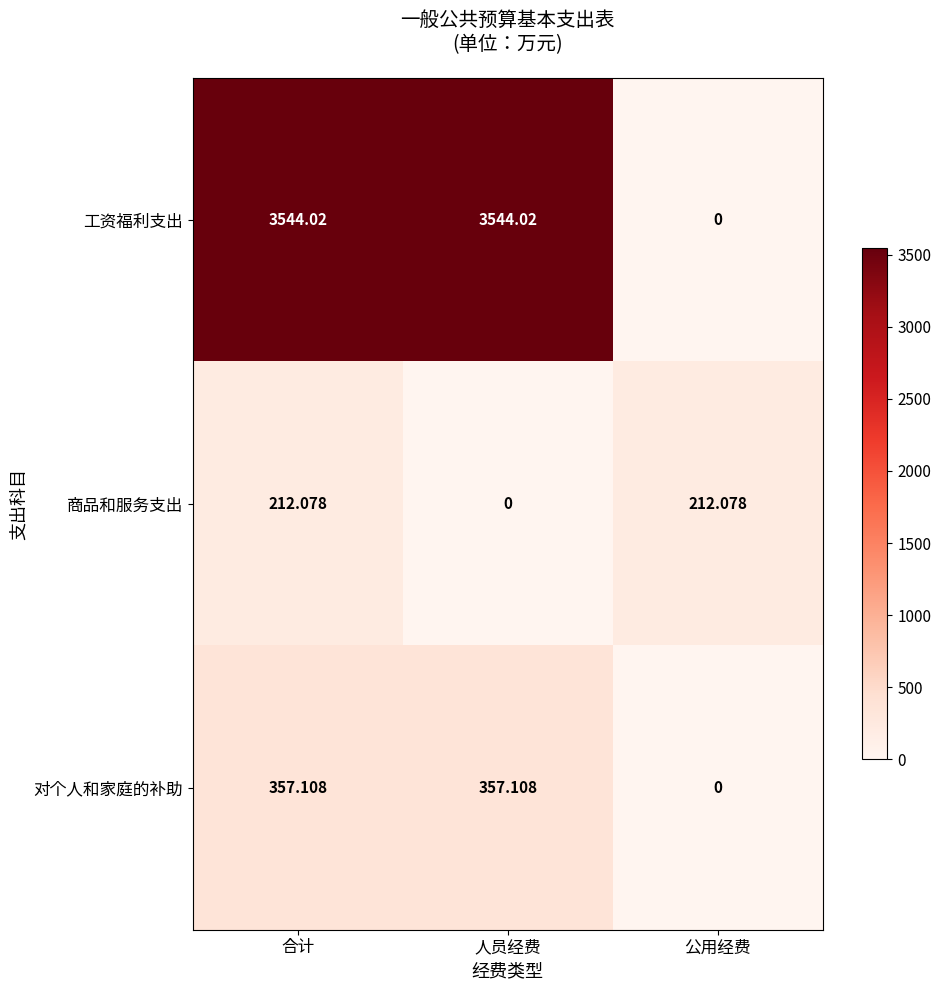

At which label does 商品和服务支出 first exceed 212?

合计